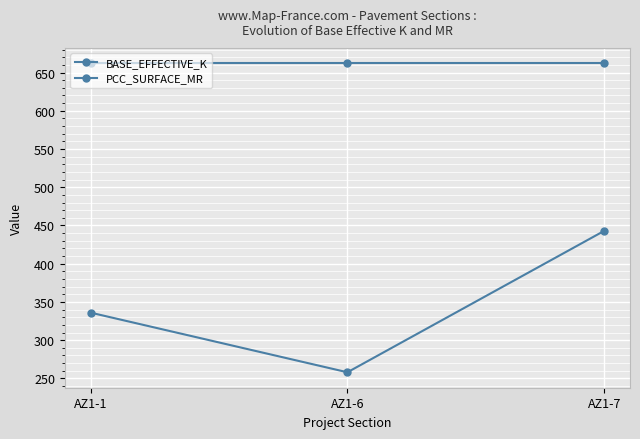

How many lines are shown in the chart?

2